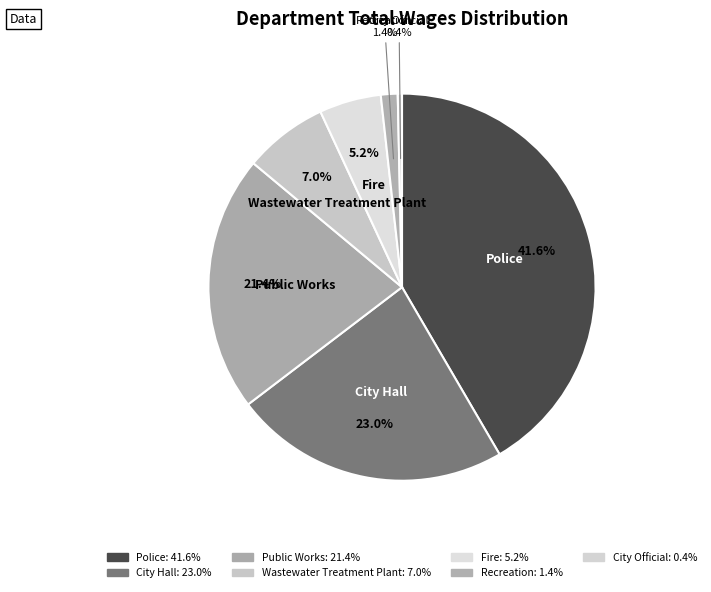

How many segments does this pie chart have?

7